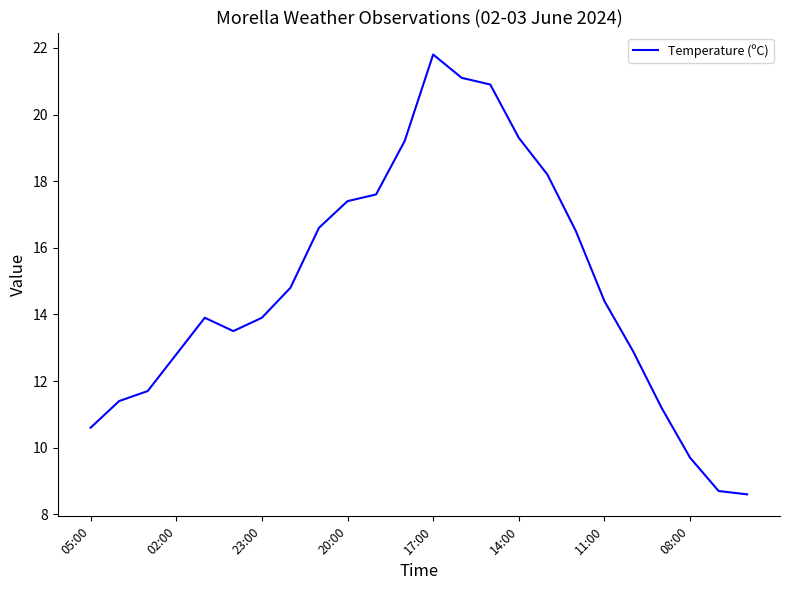

What is the maximum value shown in the chart?

21.8